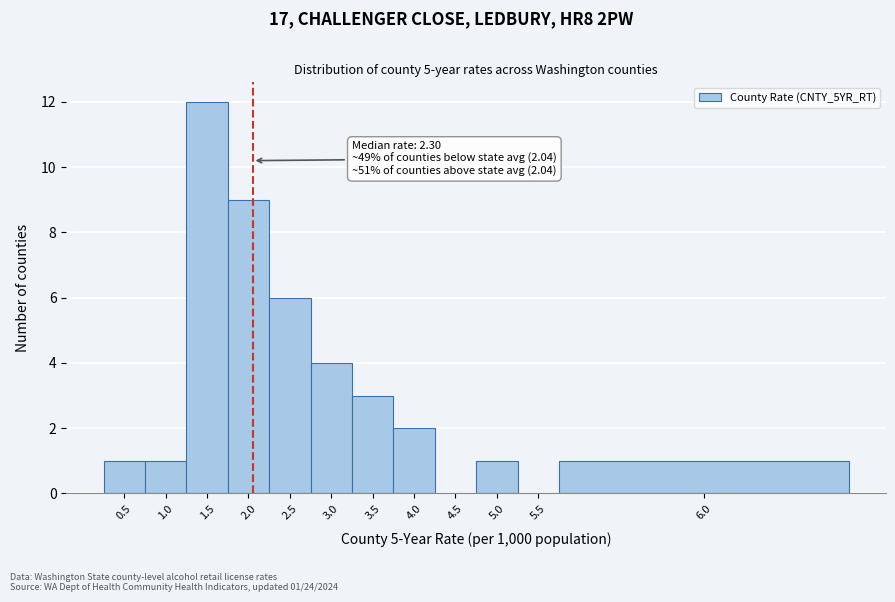

Reading left to right, extract all data points from this chart.

0.5=1	1.0=1	1.5=12	2.0=9	2.5=6	3.0=4	3.5=3	4.0=2	4.5=0	5.0=1	5.5=0	6.0=1